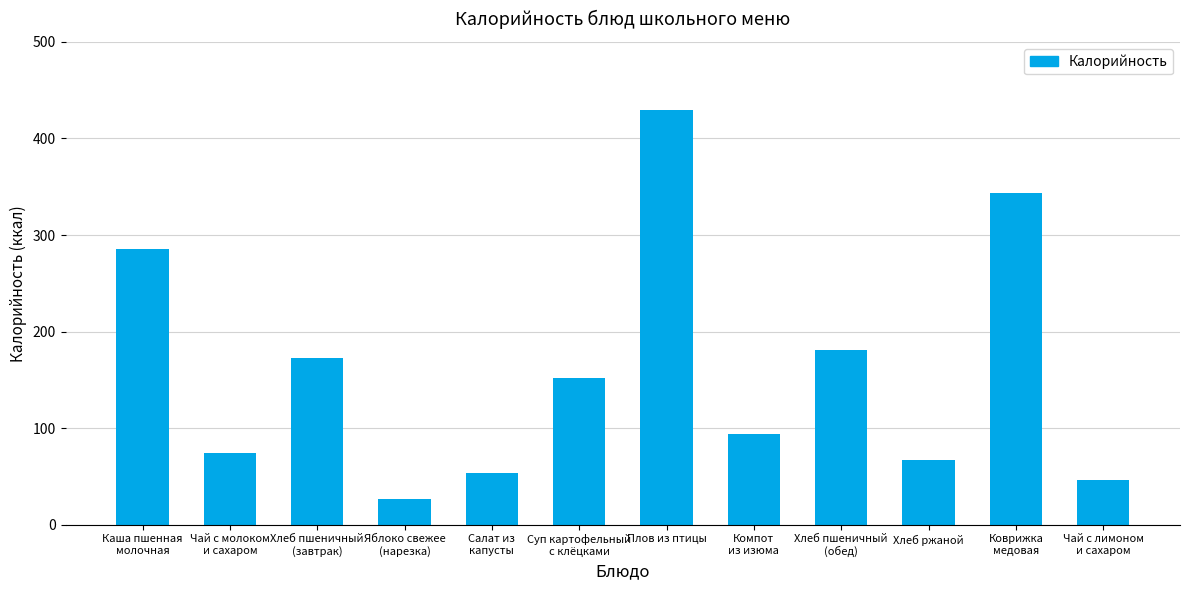

What is the label of the 2nd bar from the left?

Чай с молоком
и сахаром